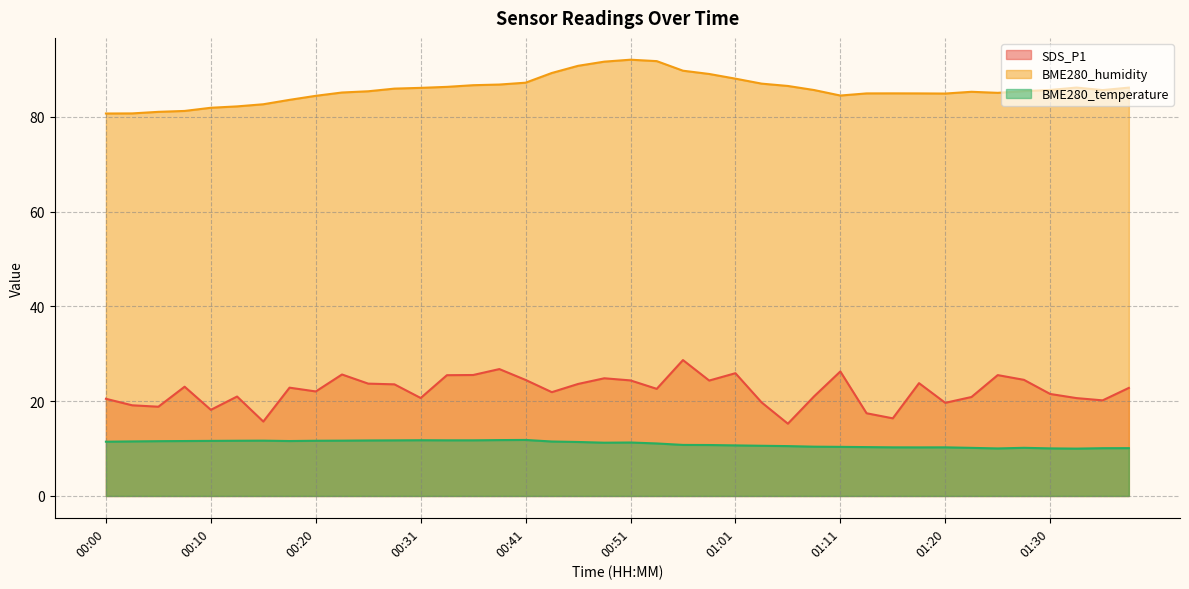

Between 01:33 and 00:51, which is larger?

00:51